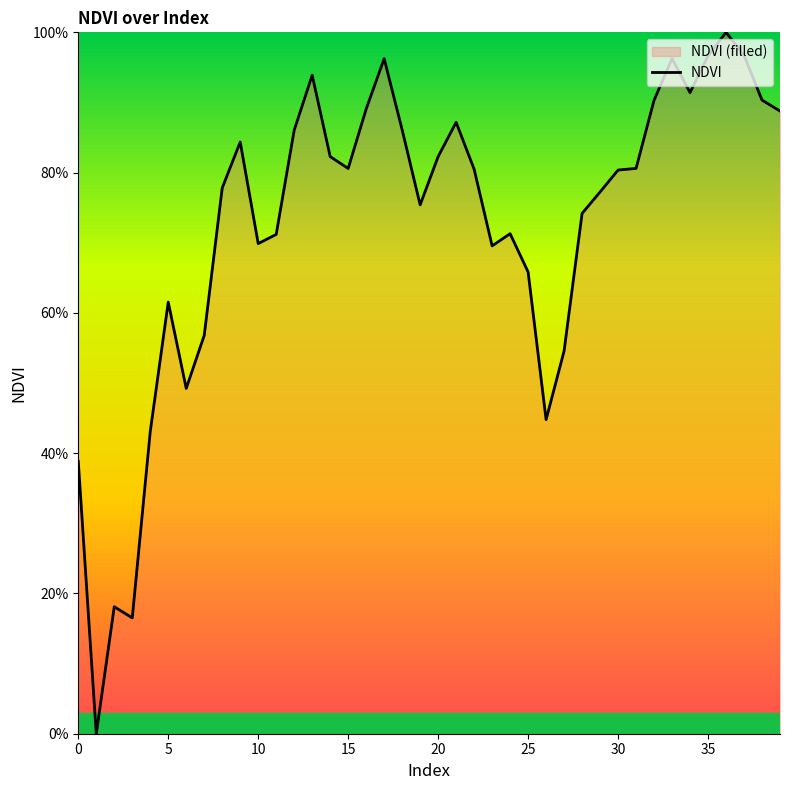

Is it true that the value at 24 is 71.3?

True